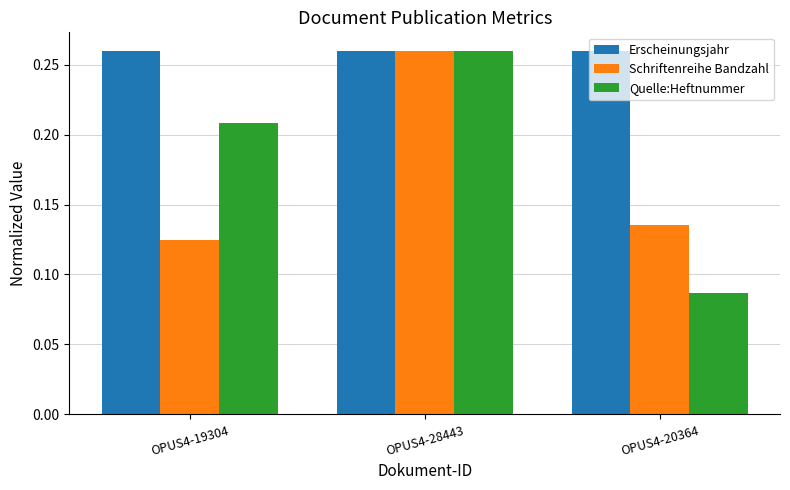

Between OPUS4-19304 and OPUS4-28443, which series saw the biggest shift?

Schriftenreihe Bandzahl